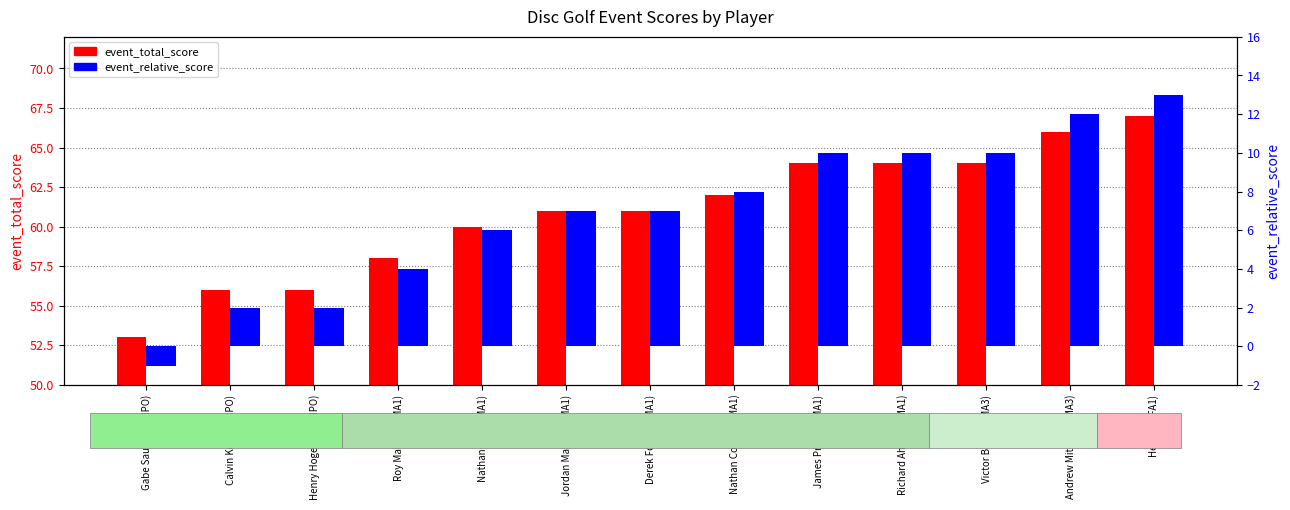

Is it true that event_total_score equals 67 at Heather (FA1)?

True